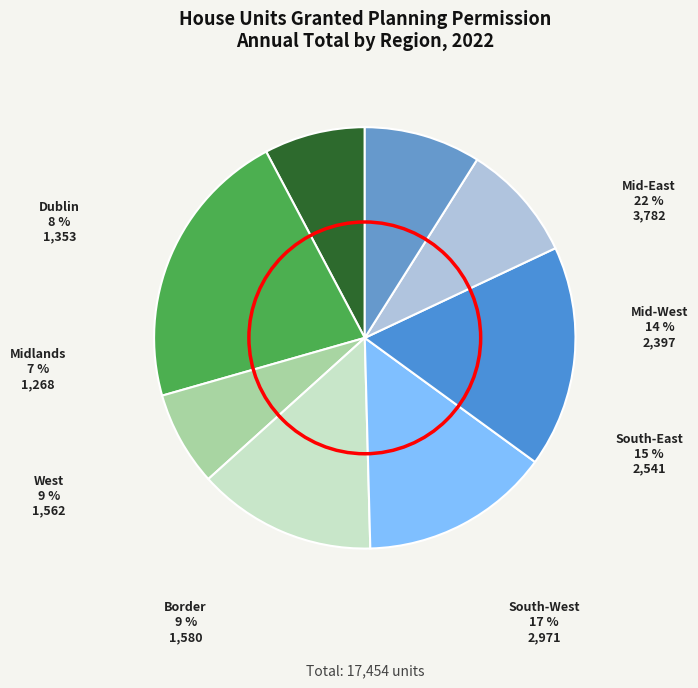

To the nearest percent, what is the difference between the largest and smallest slice percentages?

14%